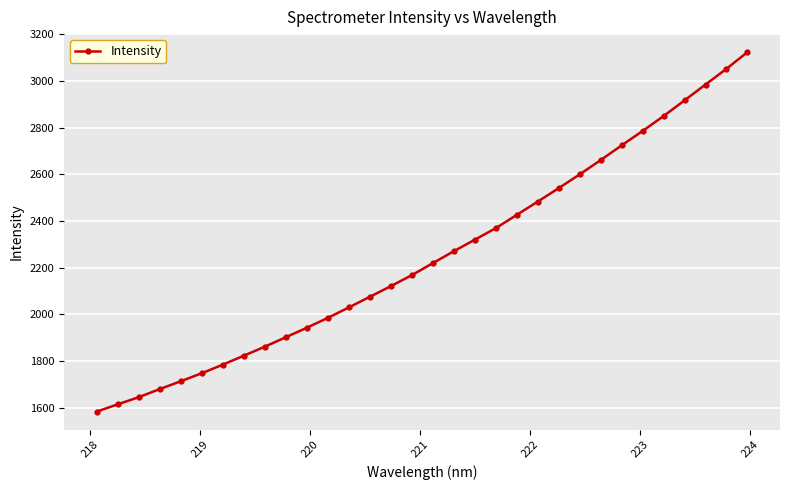

How many values exceed 2219?

16